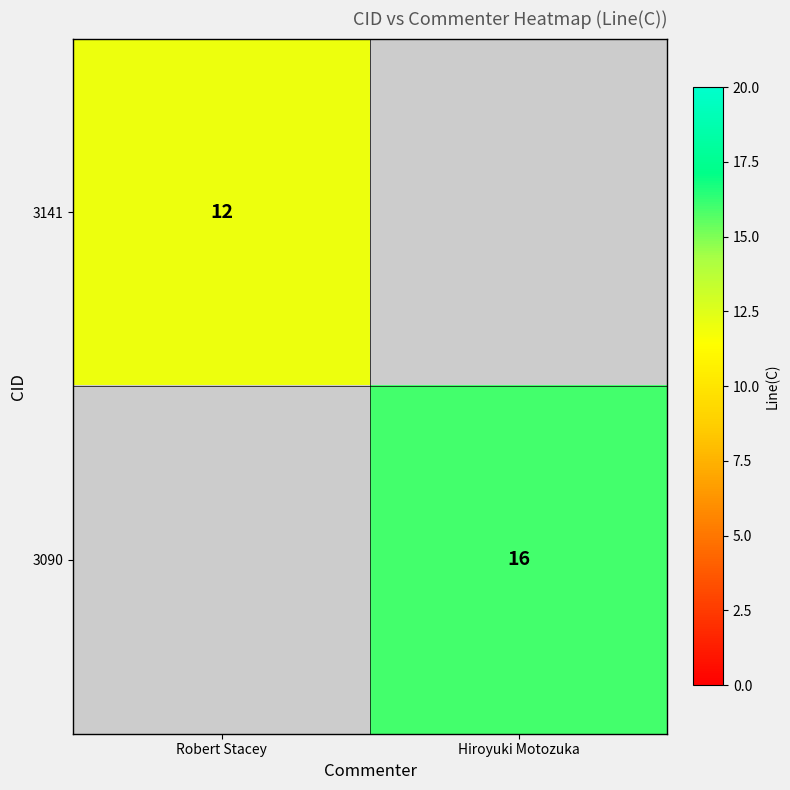

What is the minimum value shown in the chart?

12.0